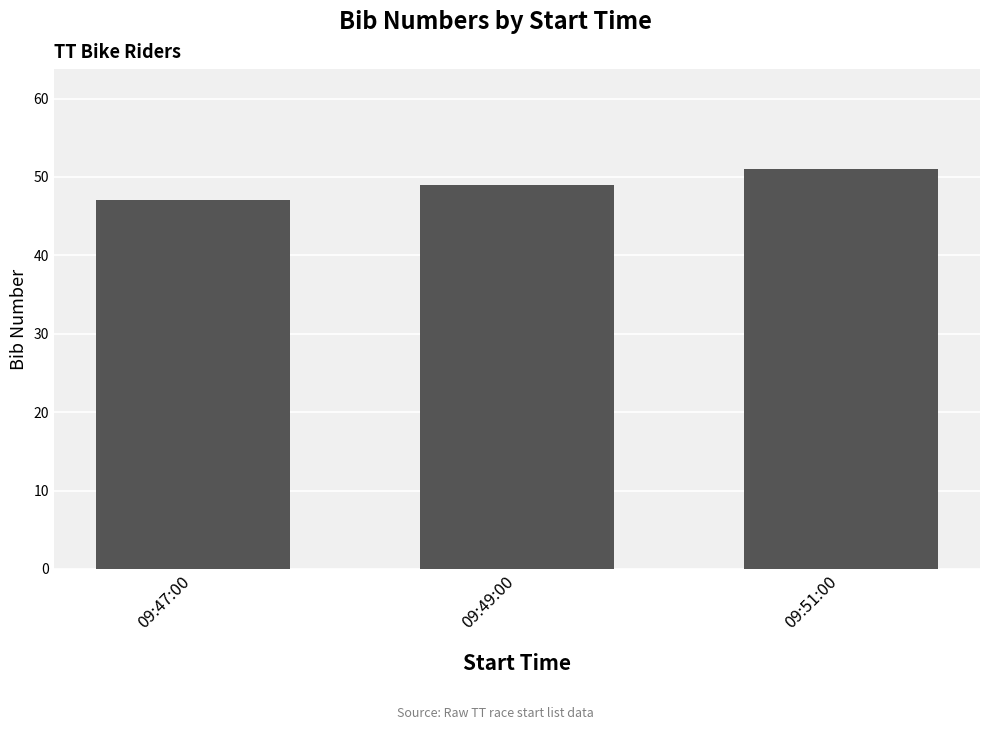

Reading right to left, what are all the values shown in this chart?

51	49	47